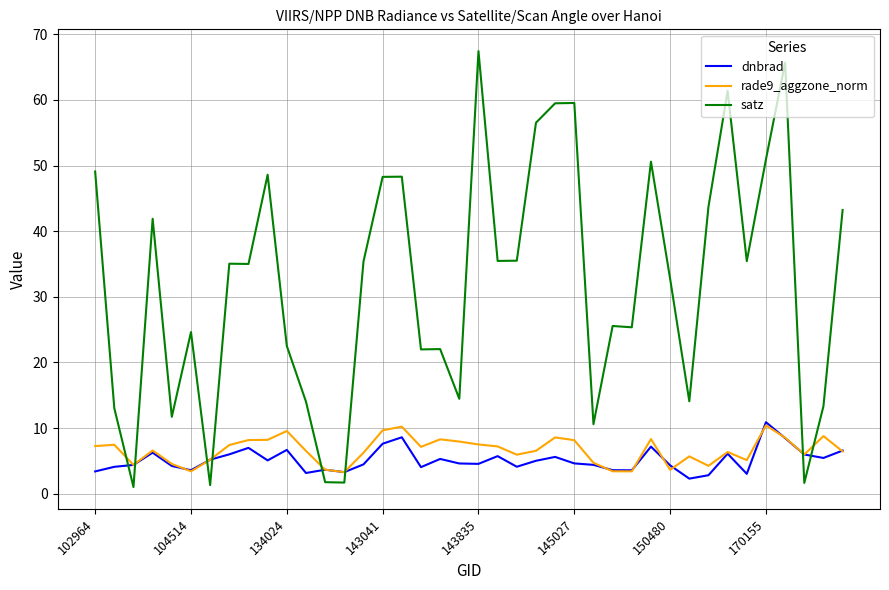

What is the difference between the maximum and minimum values in the dnbrad series?

8.6